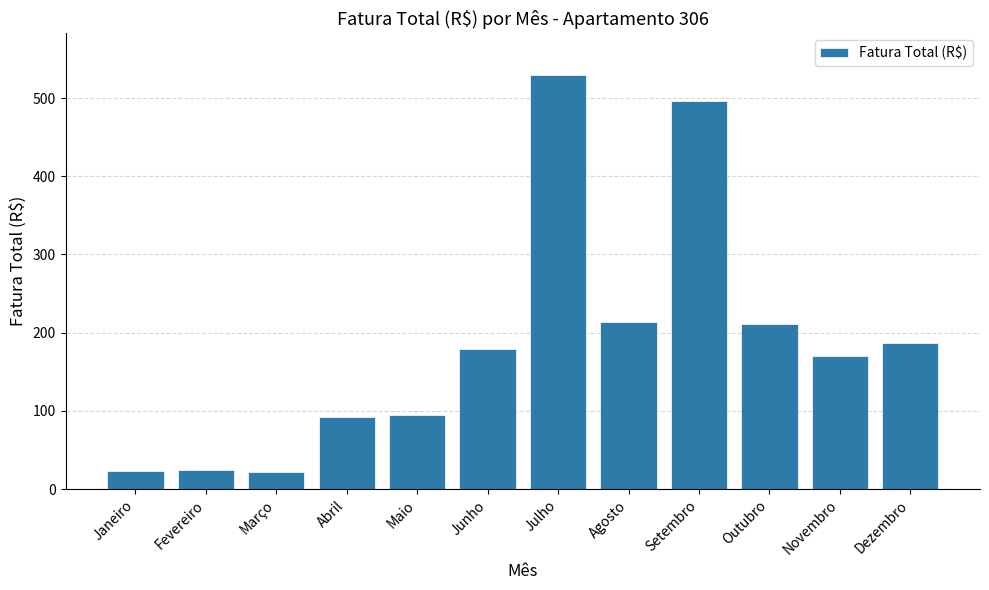

What is the greatest value displayed?

529.8